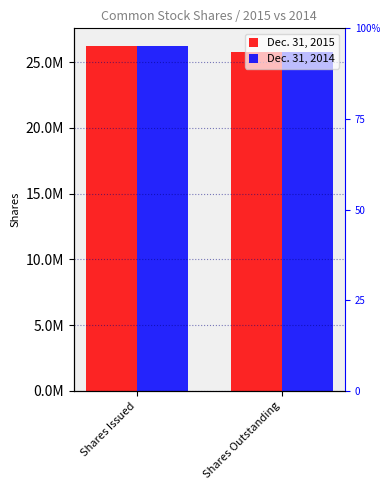

At Shares Outstanding, list the series in order from smallest to largest.

Dec. 31, 2015, Dec. 31, 2014